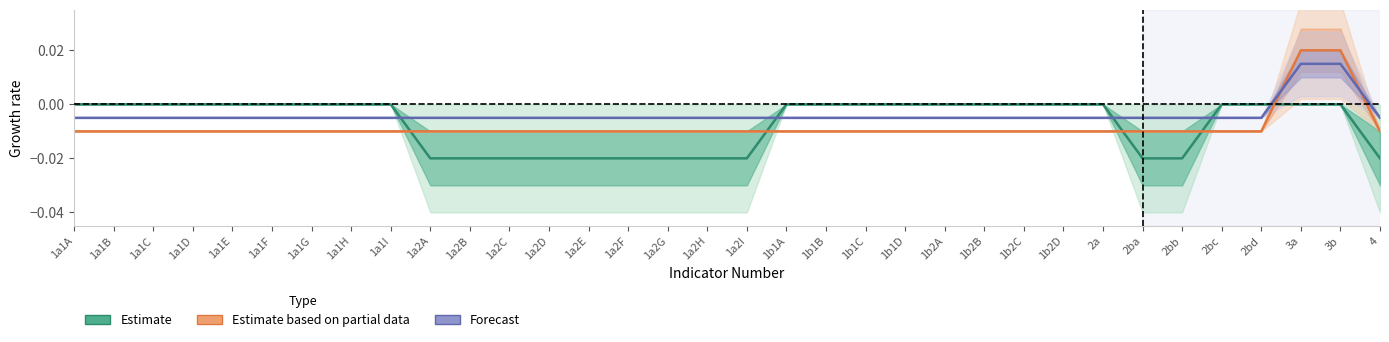

What is the label of the 5th point from the right?

2bc